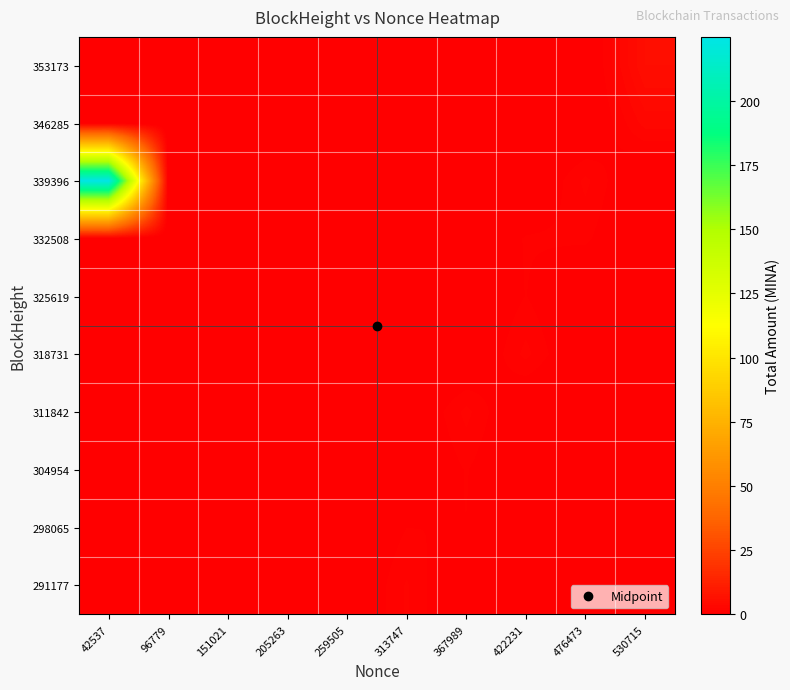

Reading left to right, what are all the values shown in this chart?

291177: 42537=-1.0	96779=-1.0	151021=-1.0	205263=-1.0	259505=-1.0	313747=1.9	367989=-1.0	422231=-1.0	476473=-1.0	530715=-1.0
298065: 42537=-1.0	96779=-1.0	151021=-1.0	205263=-1.0	259505=-1.0	313747=0.9	367989=0.9	422231=-1.0	476473=-1.0	530715=-1.0
304954: 42537=-1.0	96779=-1.0	151021=-1.0	205263=-1.0	259505=-1.0	313747=-1.0	367989=1.0	422231=-1.0	476473=-1.0	530715=-1.0
311842: 42537=-1.0	96779=-1.0	151021=-1.0	205263=-1.0	259505=-1.0	313747=-1.0	367989=2.1	422231=-1.0	476473=-1.0	530715=-1.0
318731: 42537=-1.0	96779=-1.0	151021=-1.0	205263=-1.0	259505=-1.0	313747=-1.0	367989=-1.0	422231=2.1	476473=-1.0	530715=-1.0
325619: 42537=-1.0	96779=-1.0	151021=-1.0	205263=-1.0	259505=-1.0	313747=-1.0	367989=-1.0	422231=0.9	476473=-1.0	530715=-1.0
332508: 42537=-1.0	96779=-1.0	151021=-1.0	205263=-1.0	259505=-1.0	313747=-1.0	367989=-1.0	422231=1.0	476473=1.1	530715=-1.0
339396: 42537=225.0	96779=-1.0	151021=-1.0	205263=-1.0	259505=-1.0	313747=-1.0	367989=-1.0	422231=-1.0	476473=2.0	530715=-1.0
346285: 42537=-1.0	96779=-1.0	151021=-1.0	205263=-1.0	259505=-1.0	313747=-1.0	367989=-1.0	422231=-1.0	476473=-1.0	530715=3.0
353173: 42537=-1.0	96779=-1.0	151021=-1.0	205263=-1.0	259505=-1.0	313747=-1.0	367989=-1.0	422231=-1.0	476473=-1.0	530715=5.3